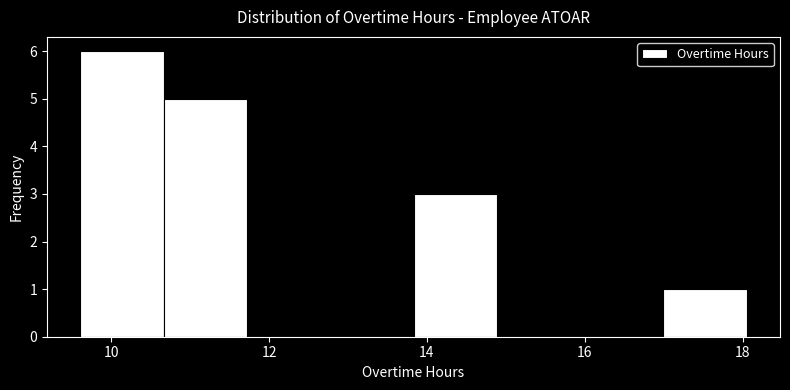

What is the height of the bar covering 9.6 to 10.6 on the x-axis? Neither the bar edges nor the heights are printed on the chart, so give them approximately, as read against the axes.

6